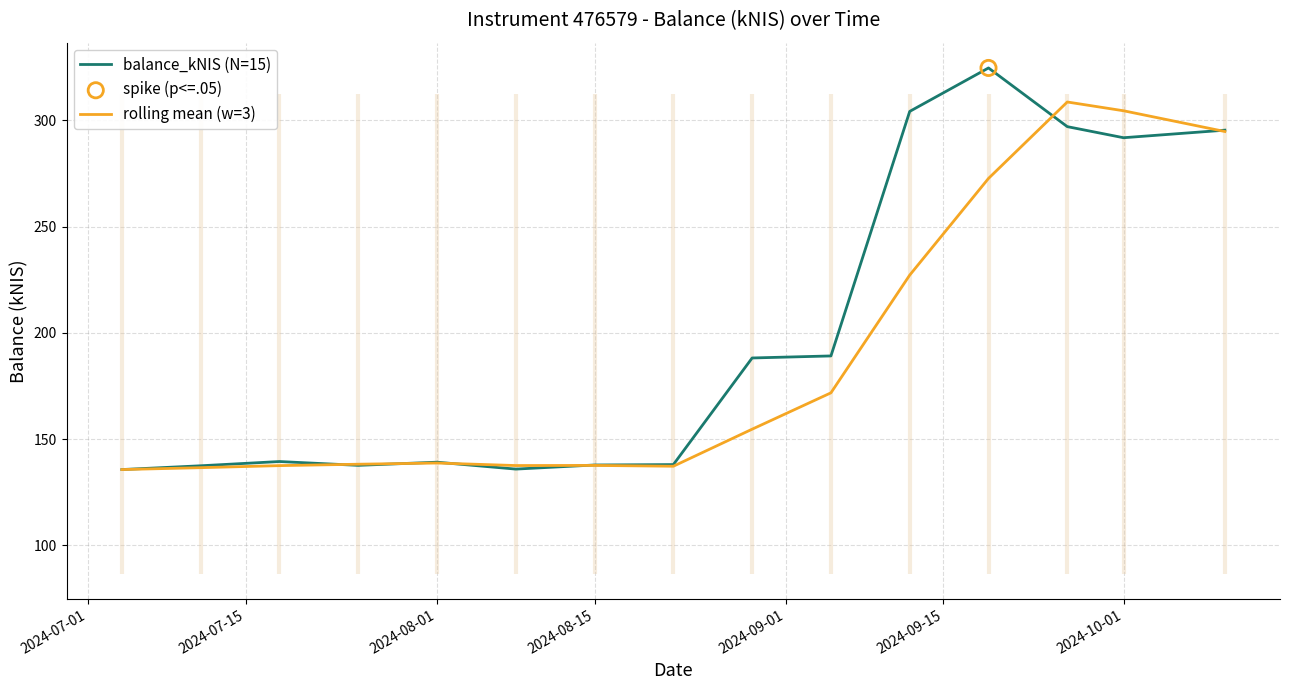

Which series has the largest total across all categories?

balance_kNIS (N=15)